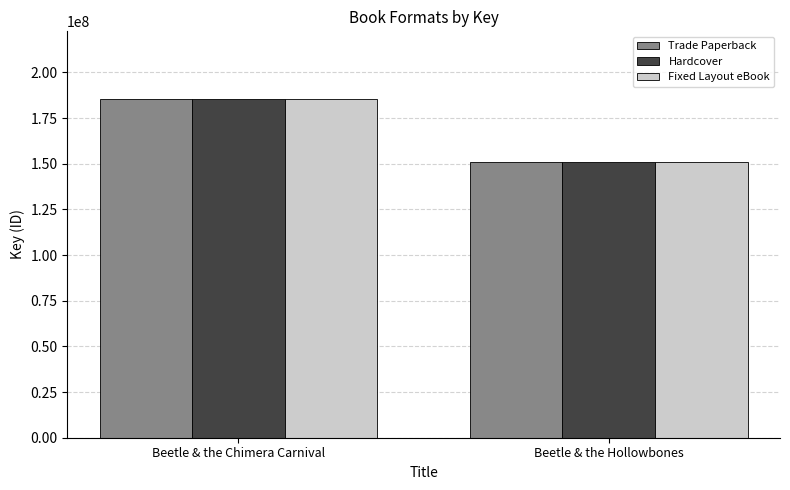

What position from the right is Beetle & the Chimera Carnival?

2